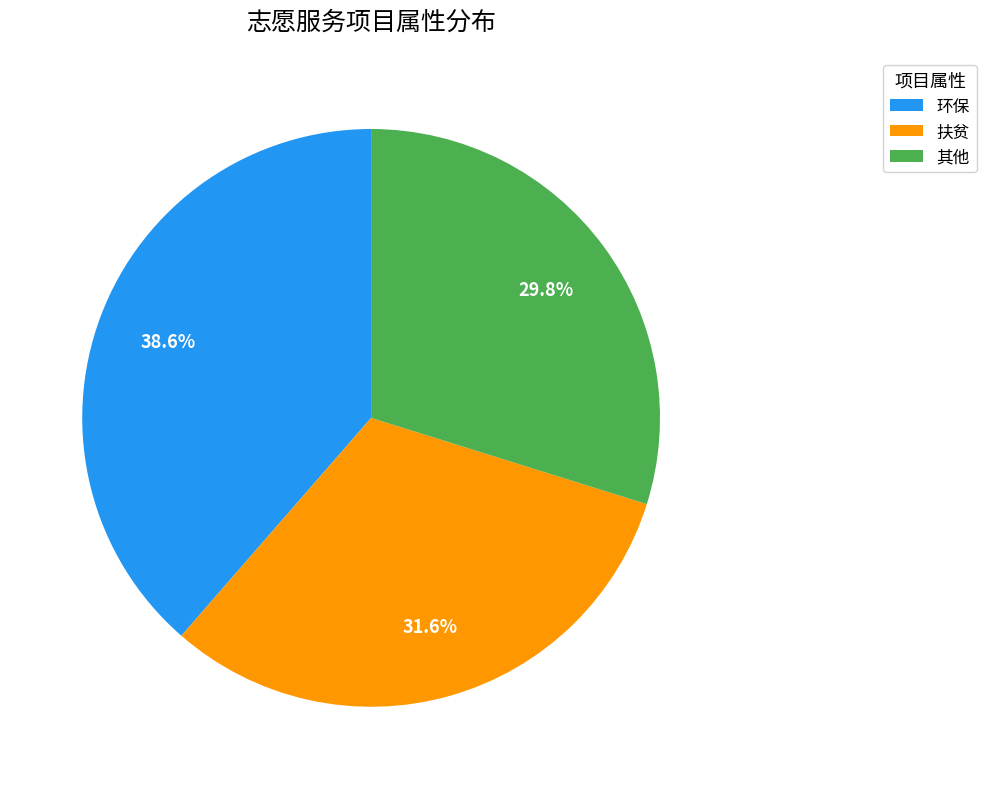

What percentage is NOT represented by 环保?

61.4%